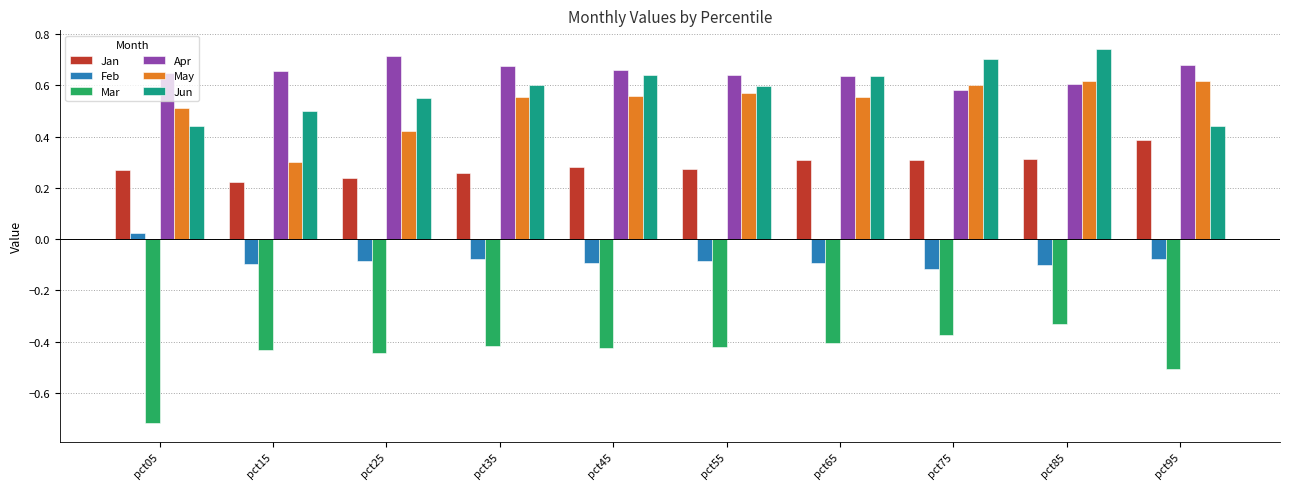

Which series changed the most between pct15 and pct85?

May